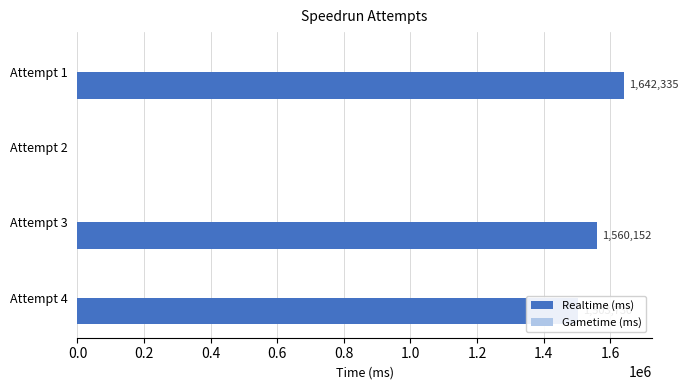

At which label is the value closest to 821167?

Attempt 4